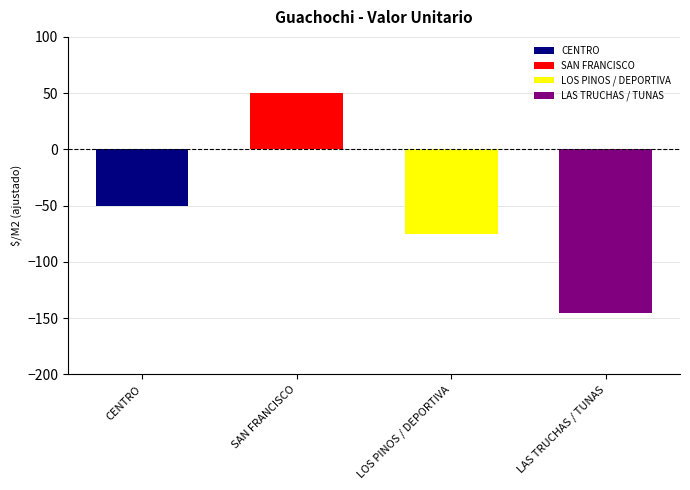

At which category does the chart reach its peak across all series?

SAN FRANCISCO